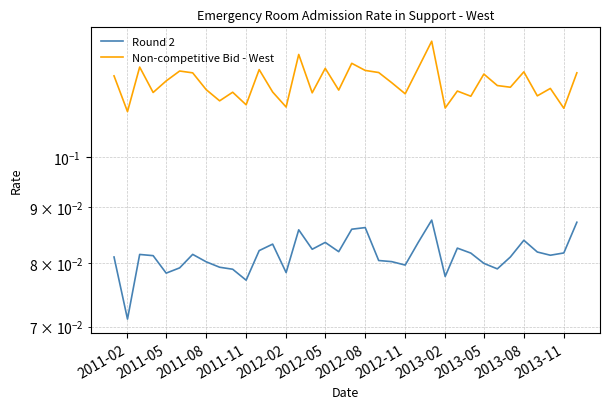

How many categories are shown in the chart?

36